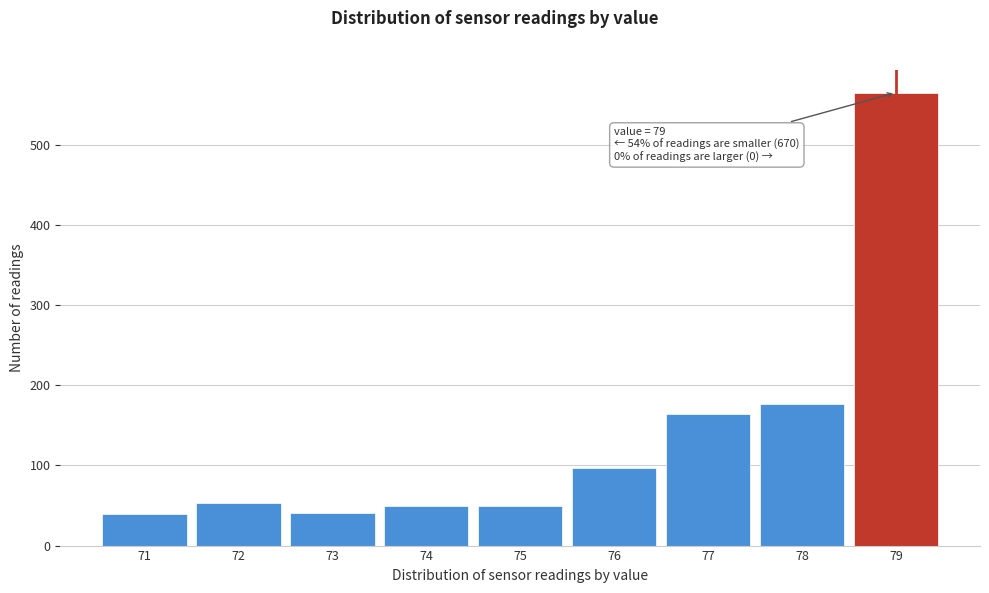

Which category has the highest value across all series?

79